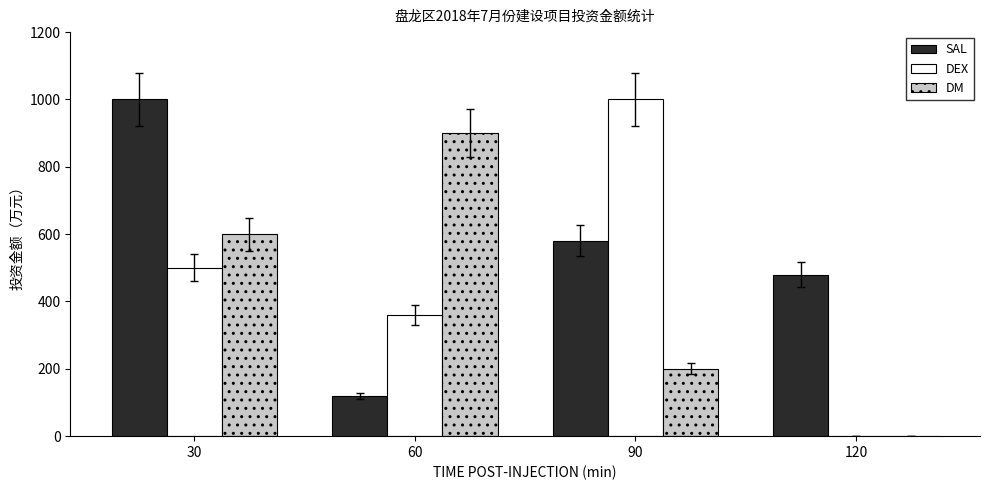

True or false: SAL has a value of 120 at 60.

True